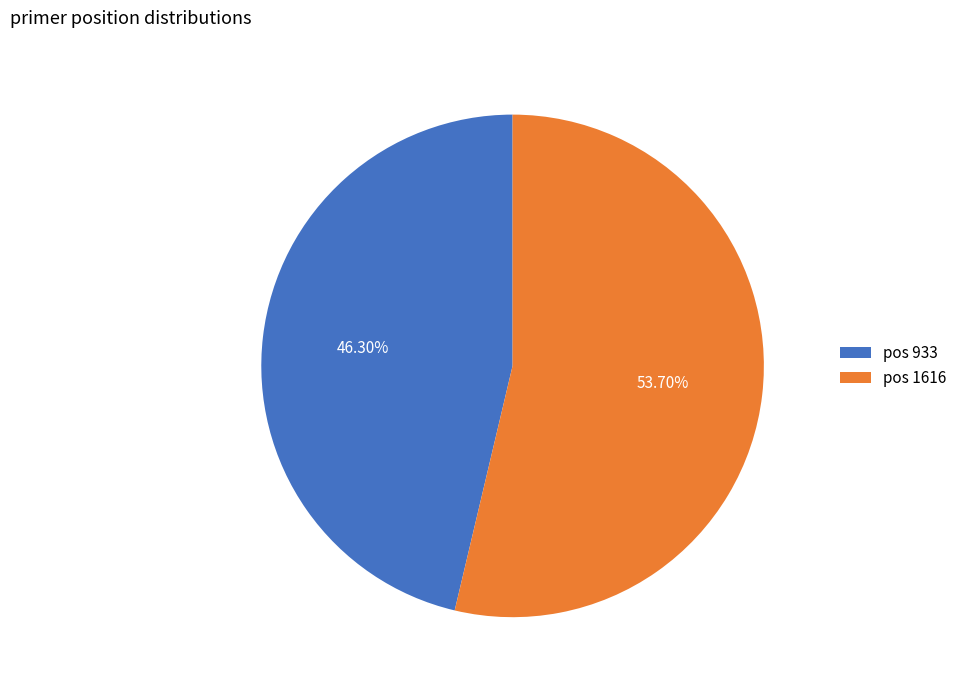

Approximately how many times larger is the value at pos 933 compared to pos 1616?

0.9